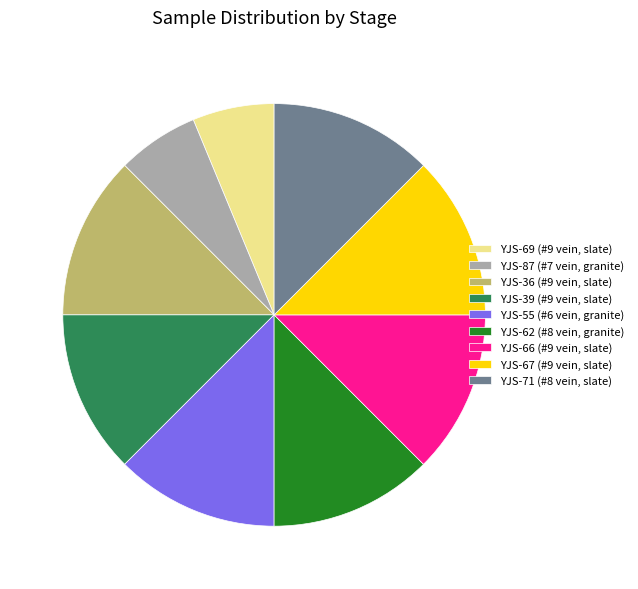

Is it true that YJS-55 (#6 vein, granite) is 1% of the pie?

False